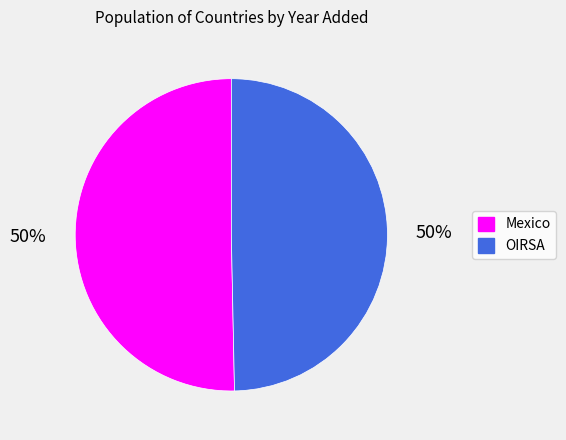

Count the number of slices in the pie.

2